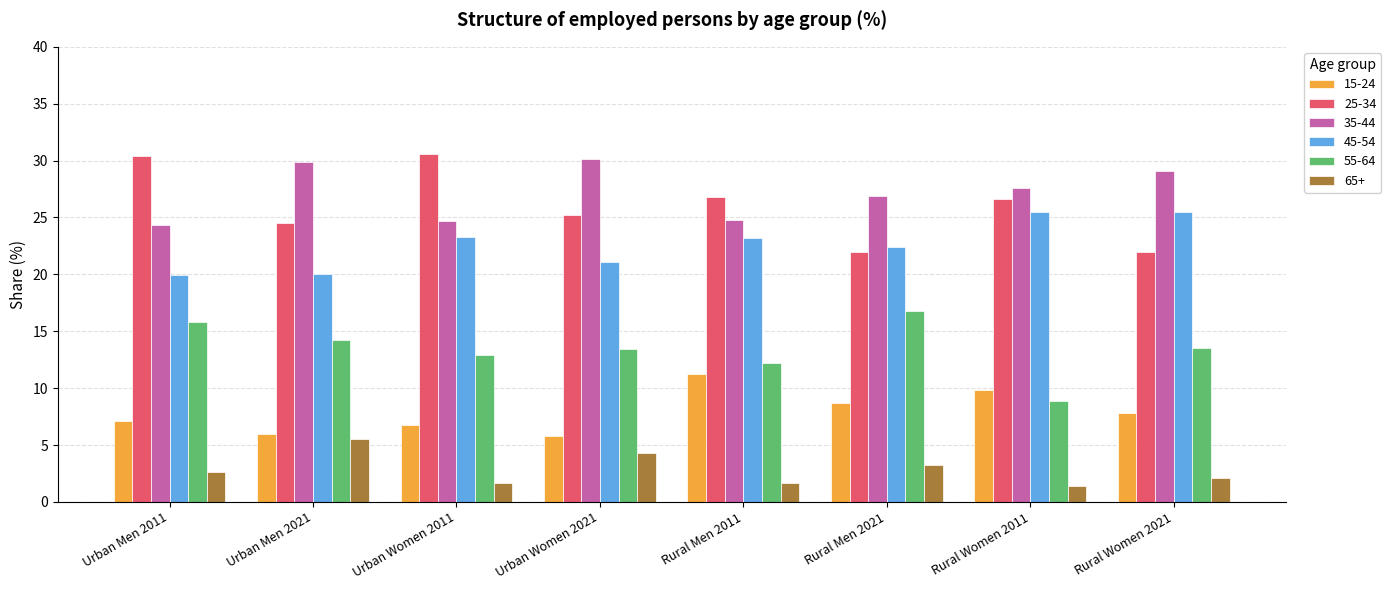

What is the greatest value displayed?

30.6